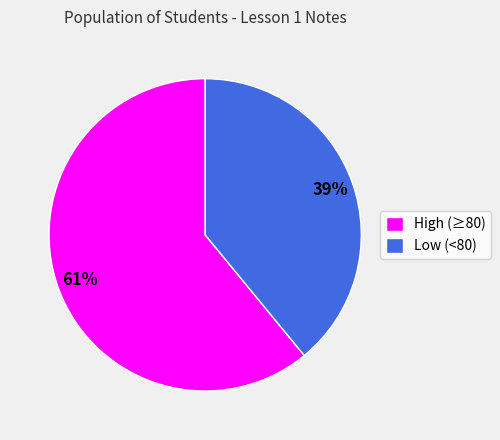

To the nearest percent, what is the average slice percentage?

50%